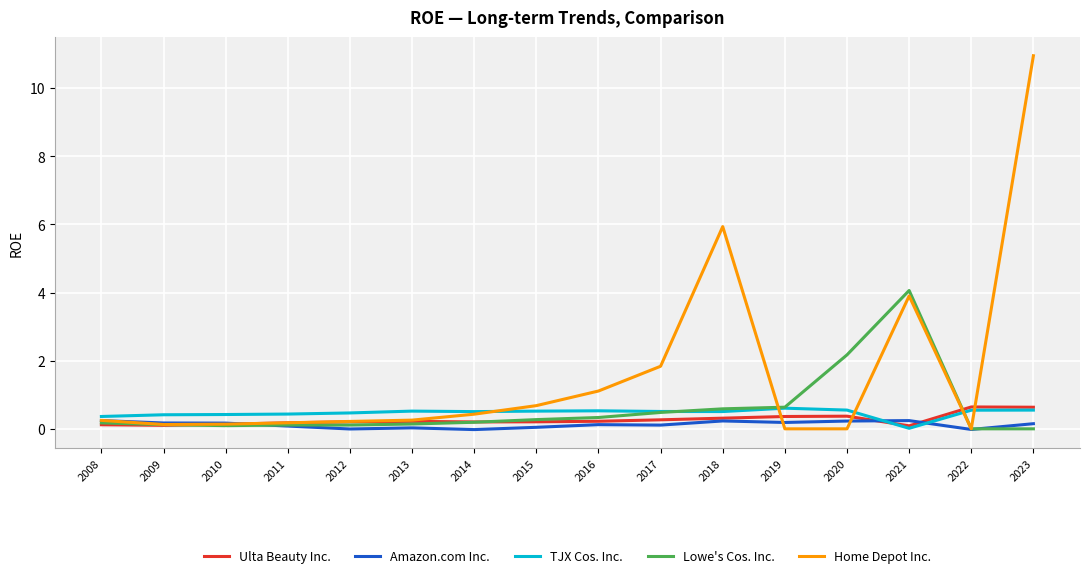

What is the total value across all series at 2018?

7.6